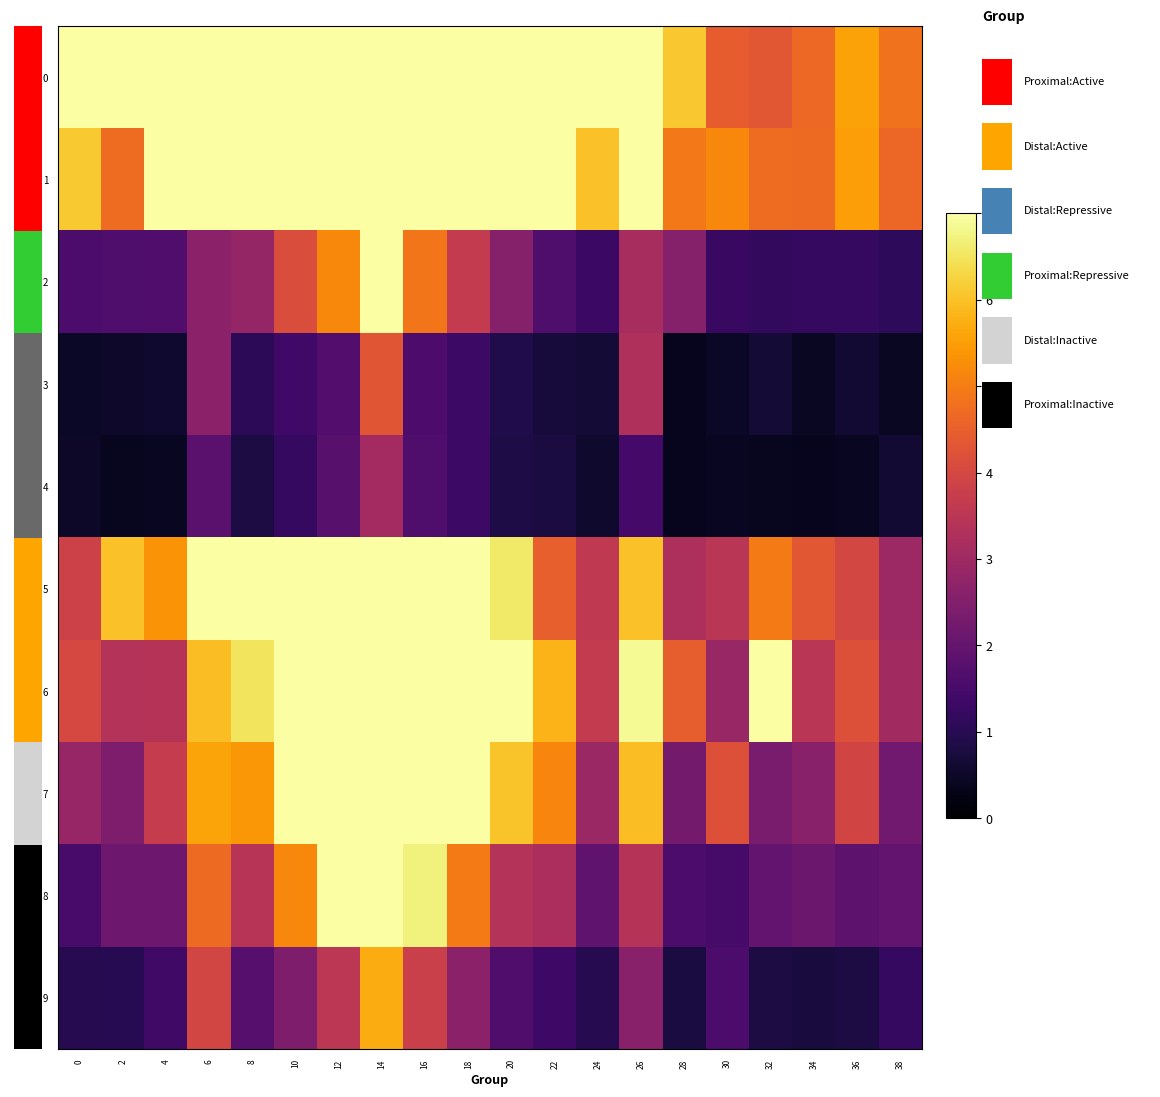

How many distinct data groups are displayed?

10